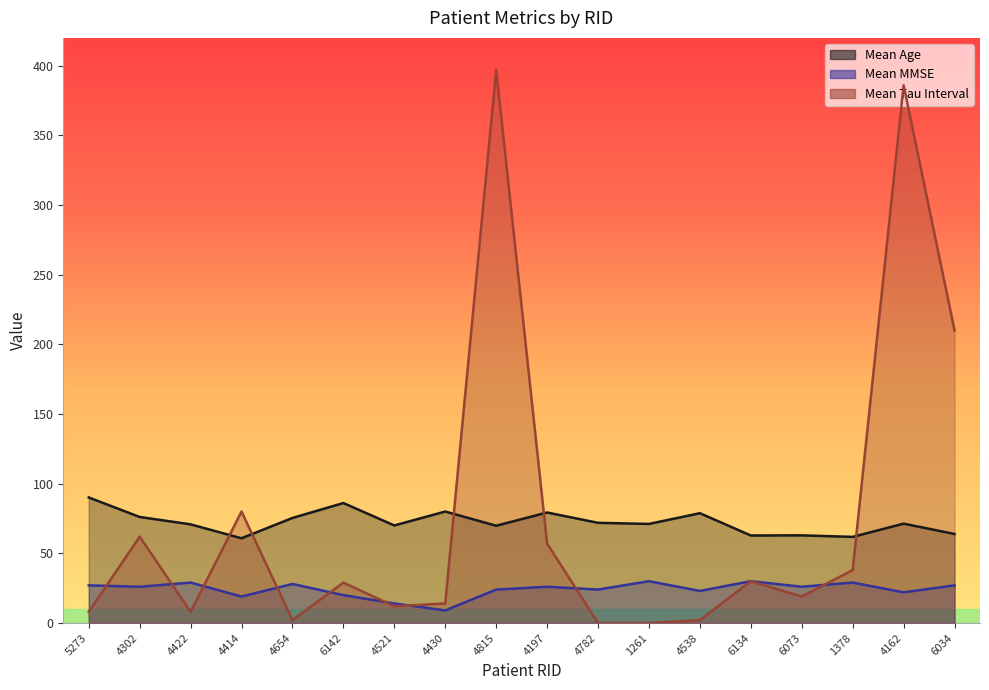

Is it true that Mean Age equals 147.3 at 6142?

False